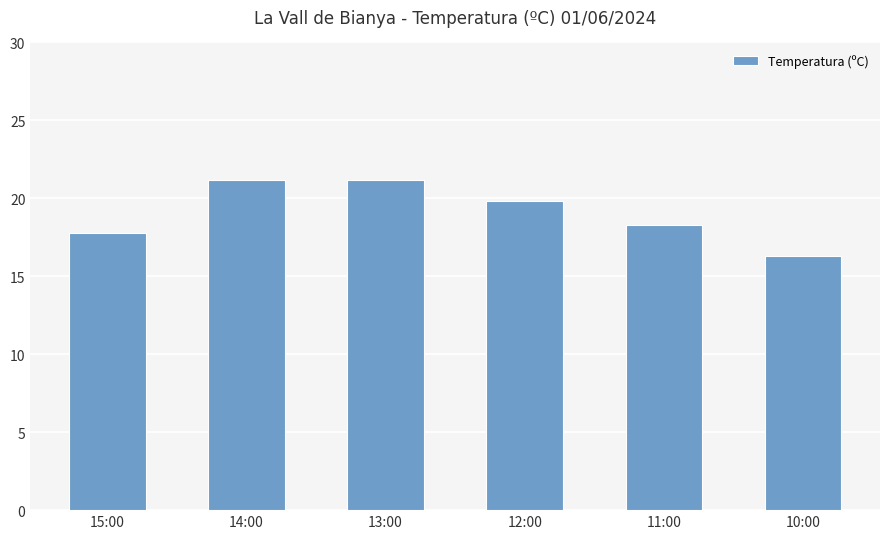

Does the chart contain stacked bars?

No